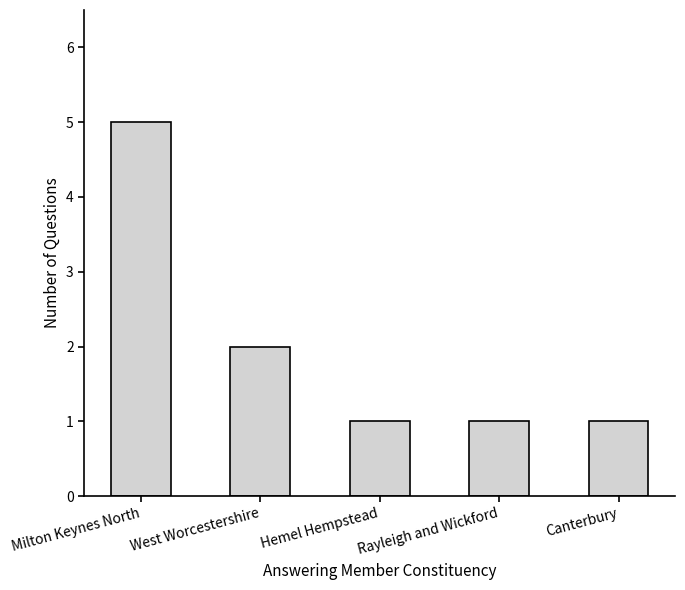

The chart shows a value of 1 at Hemel Hempstead. True or false?

True